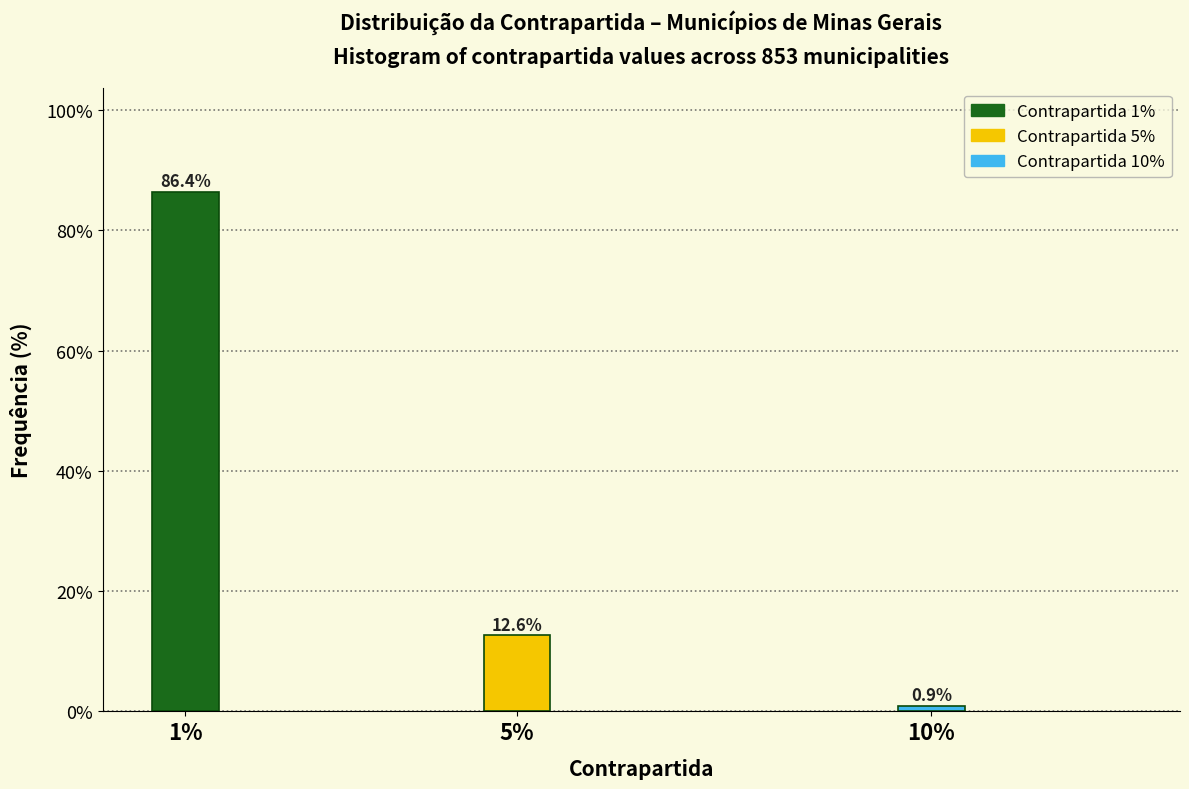

Reading left to right, list all the values displayed in this chart.

86.4	12.6	0.9